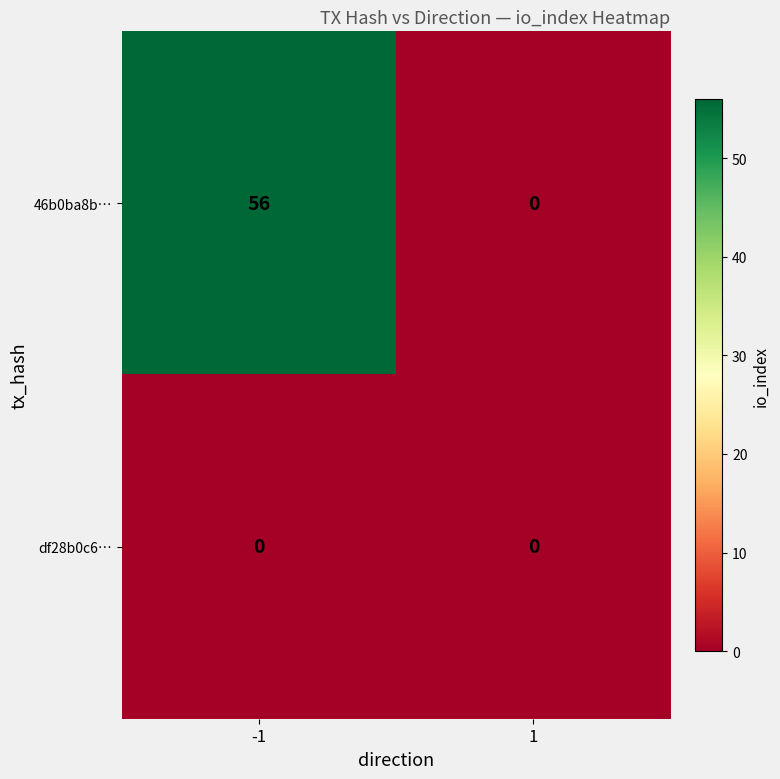

Reading right to left, what are all the values shown in this chart?

46b0ba8b…: 1=0	-1=56
df28b0c6…: 1=0	-1=0